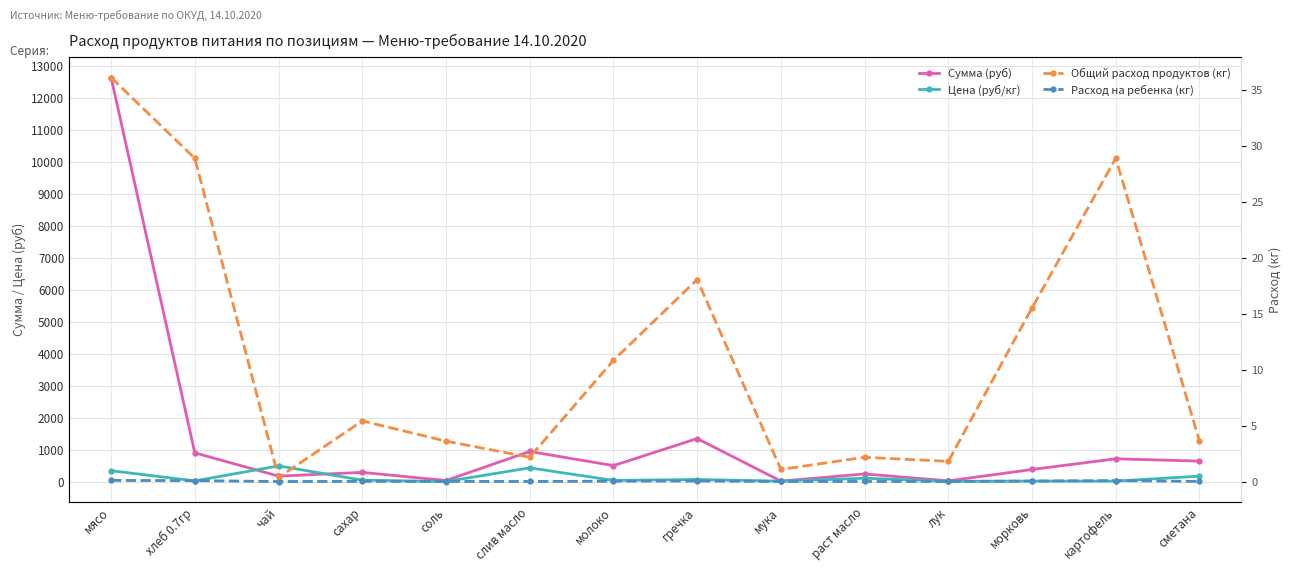

True or false: Сумма (руб) and Расход на ребенка (кг) cross at least once.

False